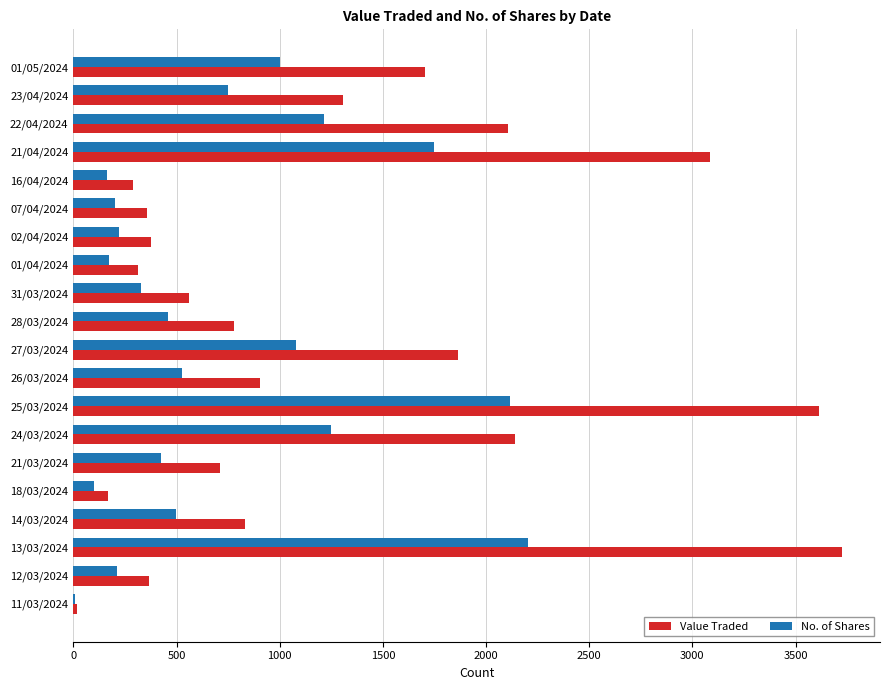

At which category is the sum across all series the highest?

13/03/2024